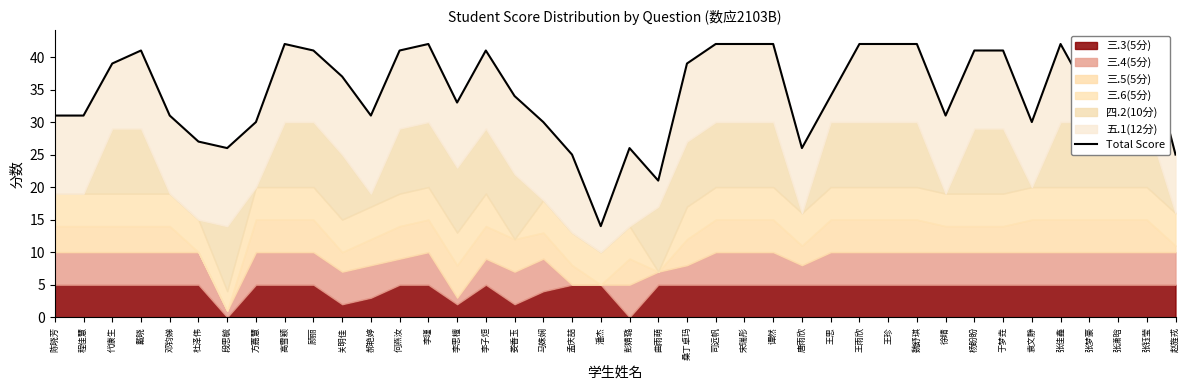

Count the number of categories in the chart.

40